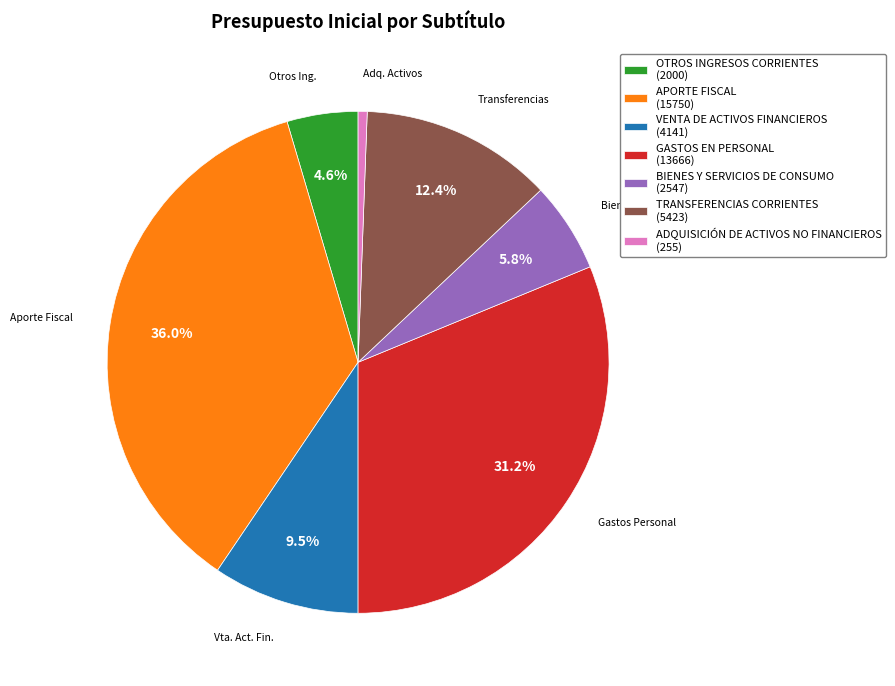

Rank the categories by value from highest to lowest.

APORTE FISCAL, GASTOS EN PERSONAL, TRANSFERENCIAS CORRIENTES, VENTA DE ACTIVOS FINANCIEROS, BIENES Y SERVICIOS DE CONSUMO, OTROS INGRESOS CORRIENTES, ADQUISICIÓN DE ACTIVOS NO FINANCIEROS